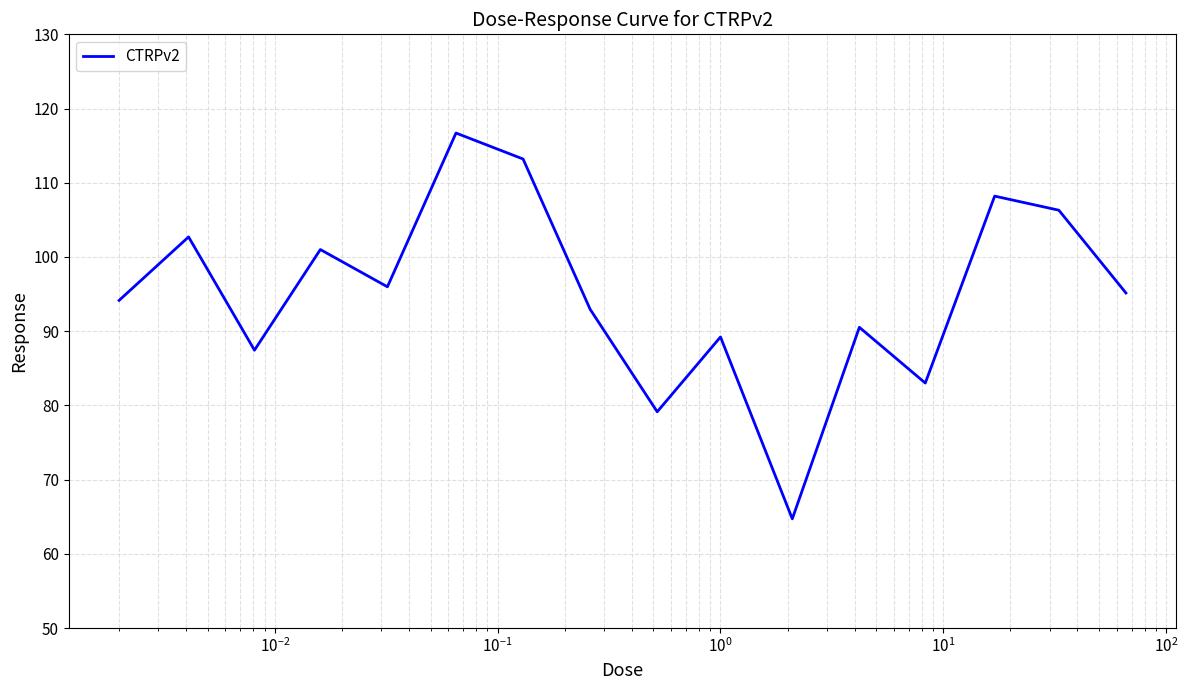

What is the difference between the maximum and minimum values?

52.0